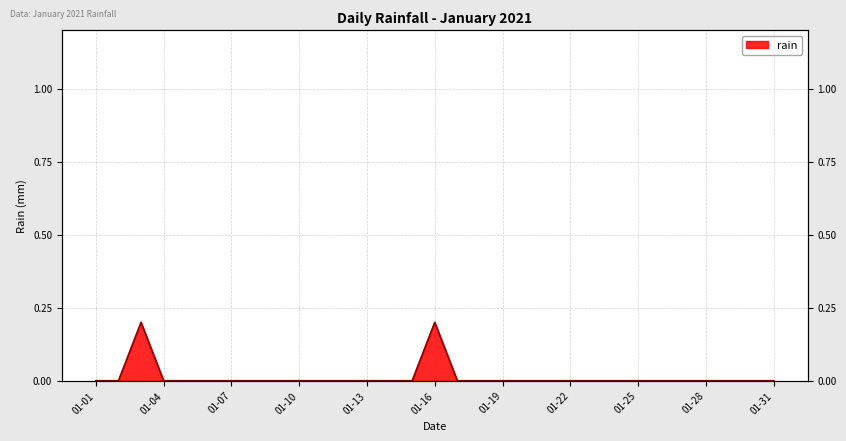

How many lines are shown in the chart?

1